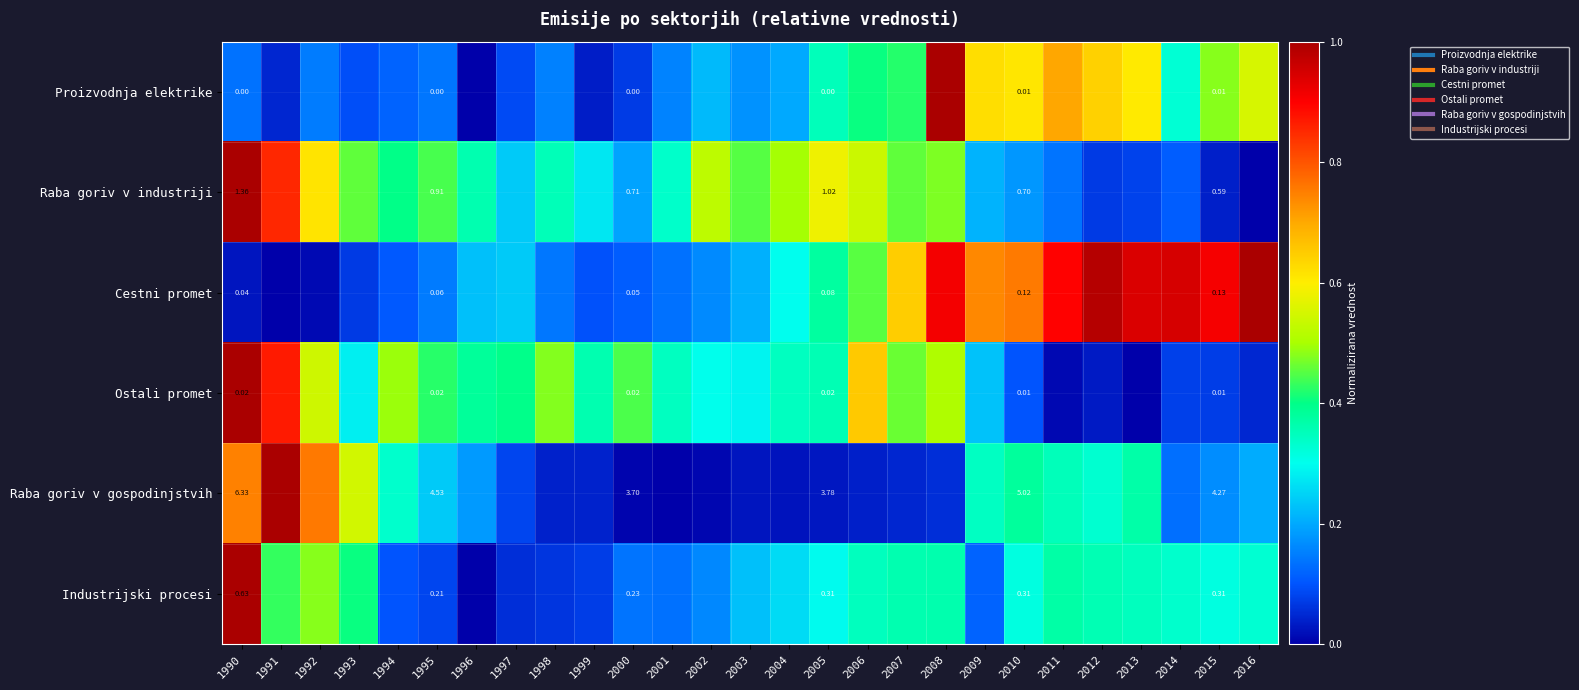

At which label is Ostali promet closest to 0?

2013